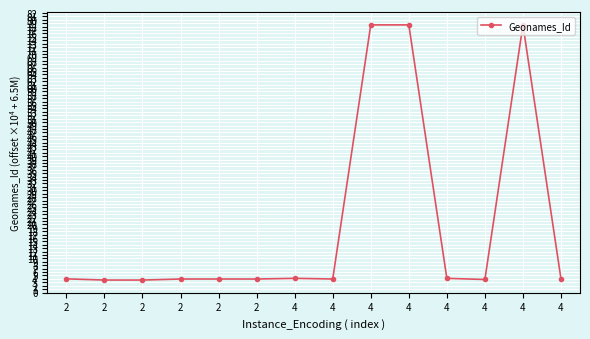

List the labels in order of value, largest first.

4, 4, 4, 4, 4, 4, 2, 4, 2, 2, 2, 4, 2, 2